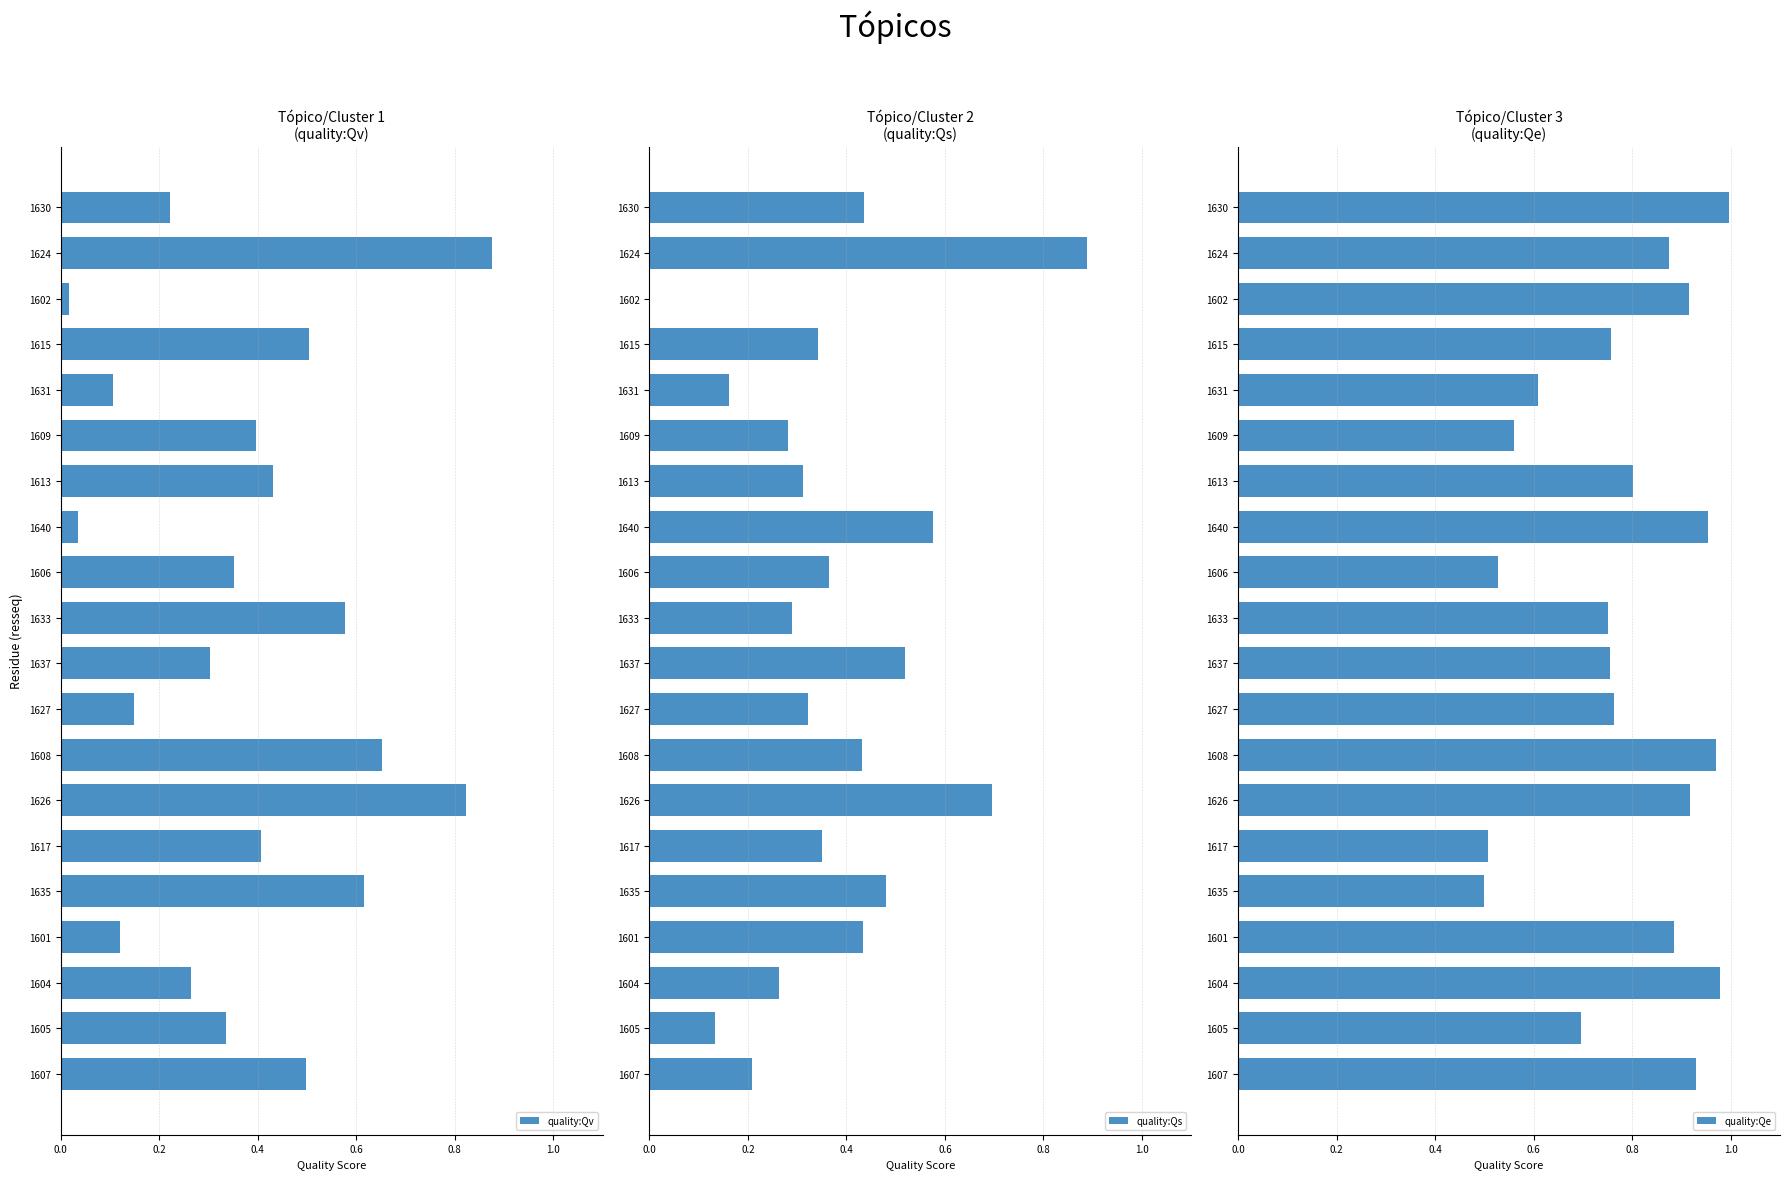

Reading right to left, list all the values displayed in this chart.

quality:Qv: 0.5	0.3	0.3	0.1	0.6	0.4	0.8	0.7	0.1	0.3	0.6	0.4	0.0	0.4	0.4	0.1	0.5	0.0	0.9	0.2
quality:Qs: 0.2	0.1	0.3	0.4	0.5	0.4	0.7	0.4	0.3	0.5	0.3	0.4	0.6	0.3	0.3	0.2	0.3	0.0	0.9	0.4
quality:Qe: 0.9	0.7	1.0	0.9	0.5	0.5	0.9	1.0	0.8	0.8	0.8	0.5	1.0	0.8	0.6	0.6	0.8	0.9	0.9	1.0